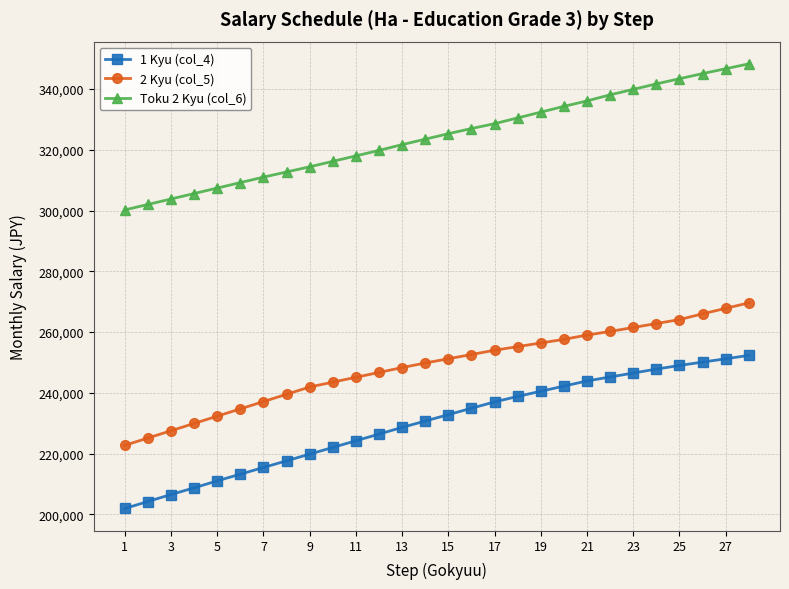

Which series has the widest spread of values?

1 Kyu (col_4)